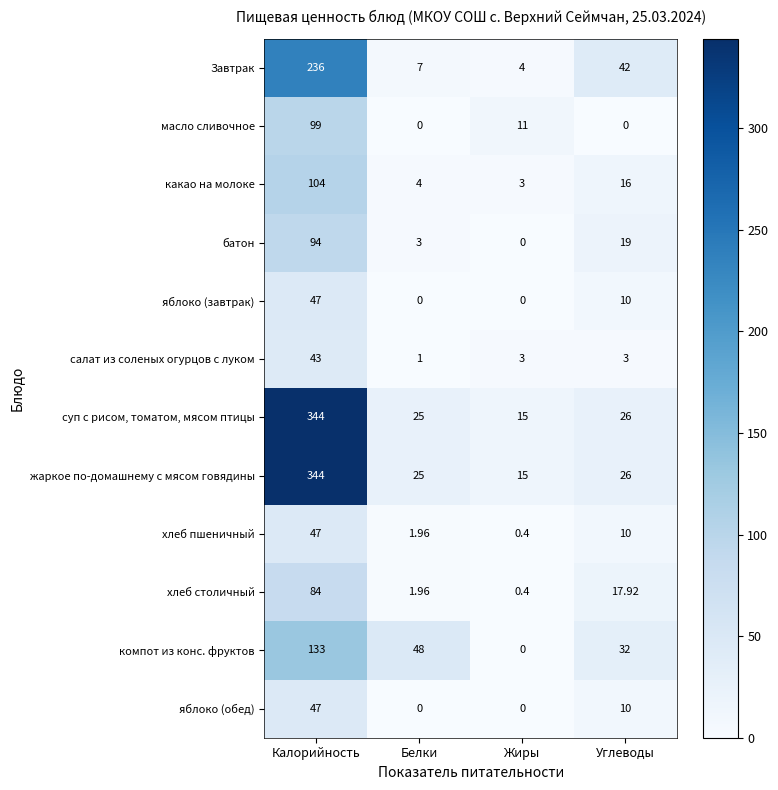

What is the total value across all series at Углеводы?

211.9